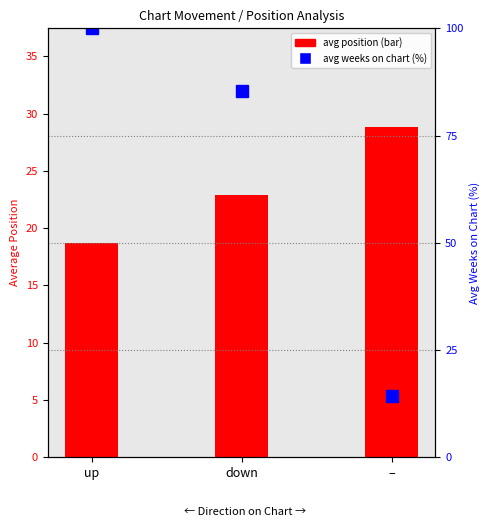

What position from the right is –?

1